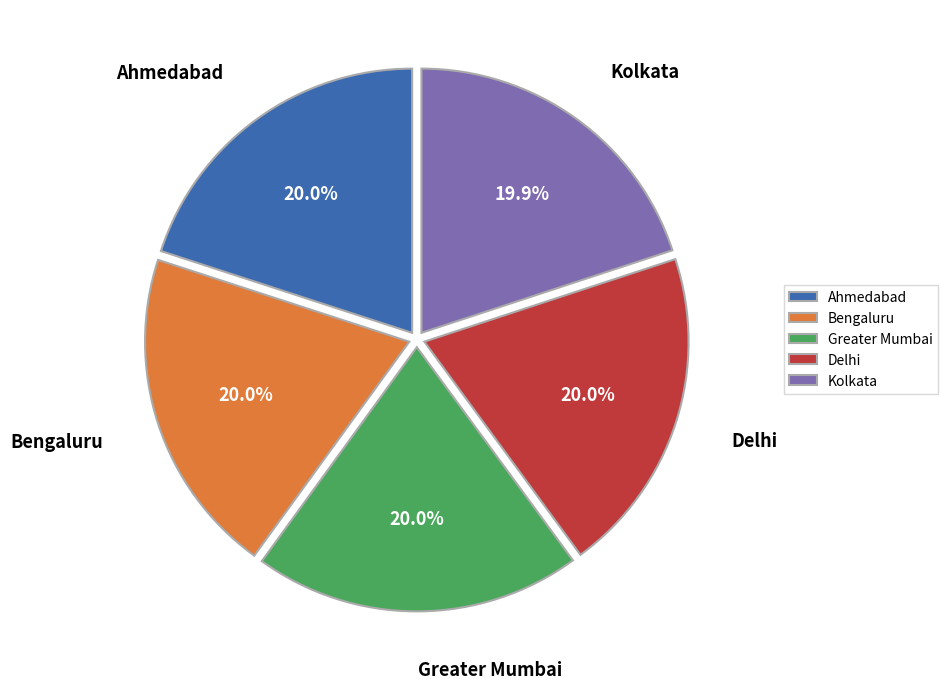

To the nearest percent, what is the average slice percentage?

20%